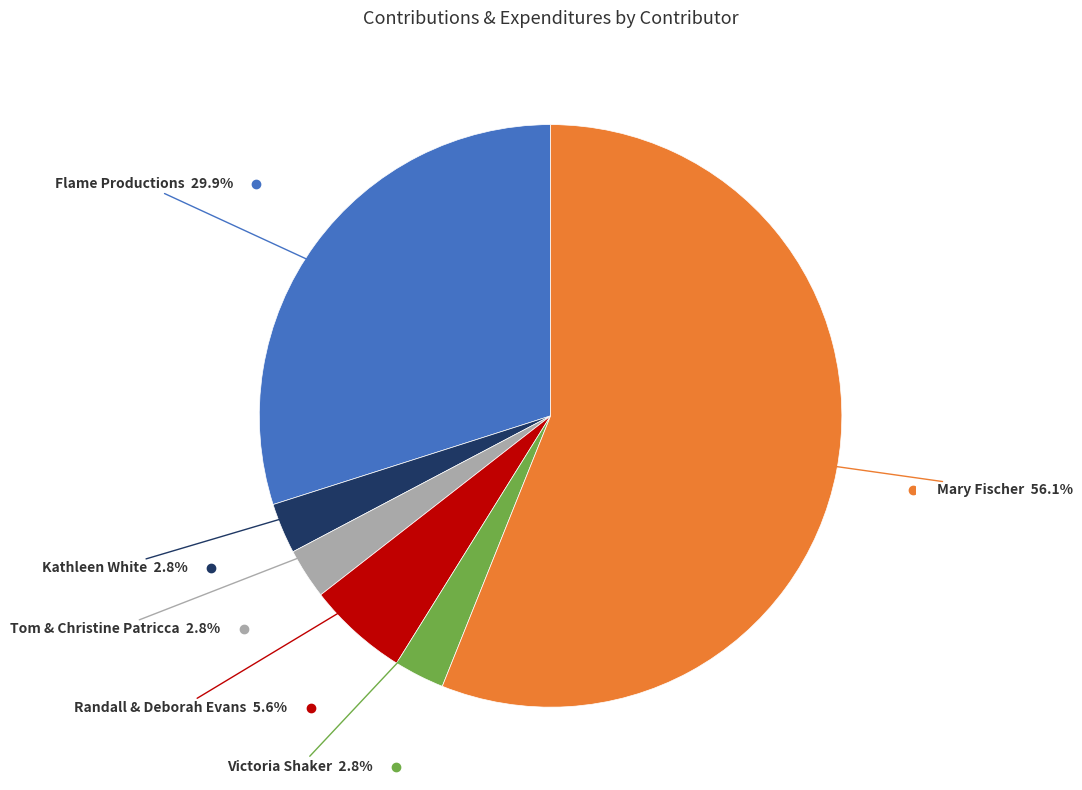

To the nearest percent, what is the difference between the largest and smallest slice percentages?

53%